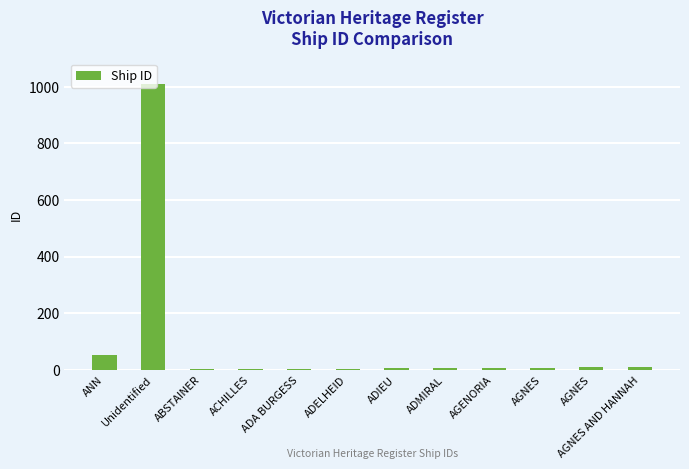

Count the number of categories in the chart.

12